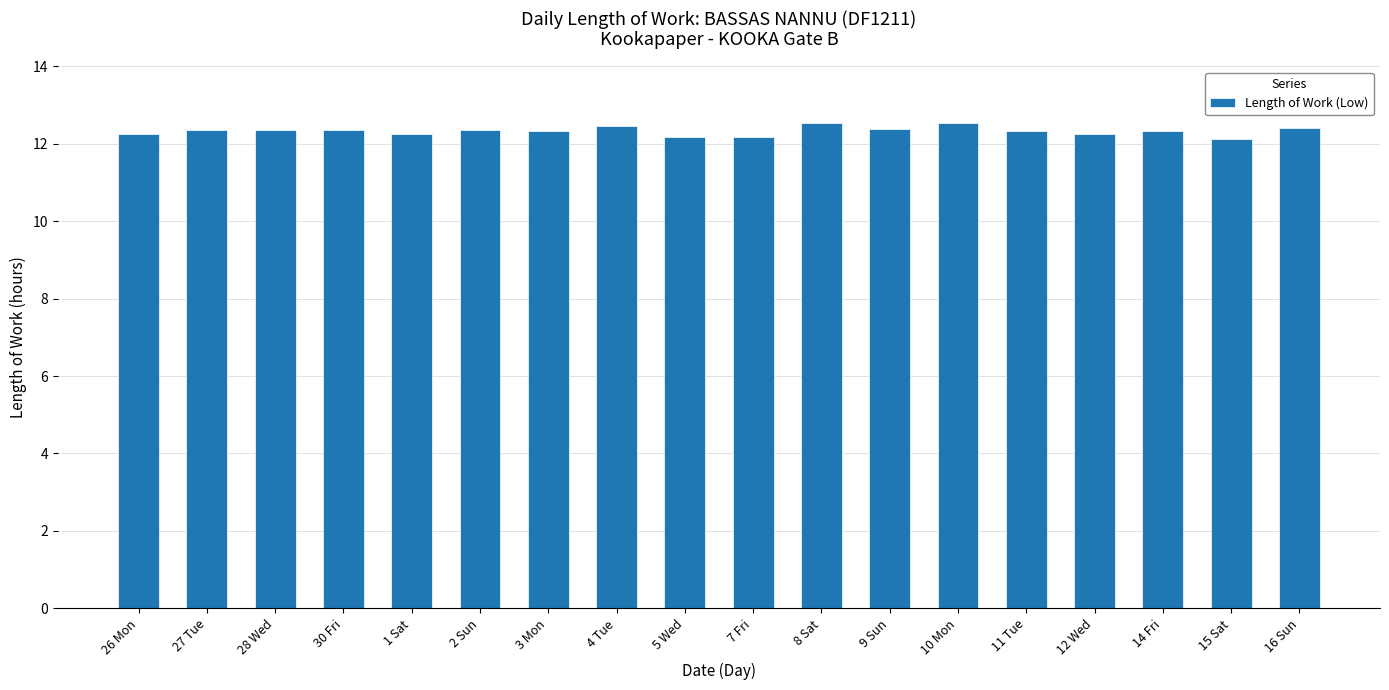

How many values are between 12 and 13?

18